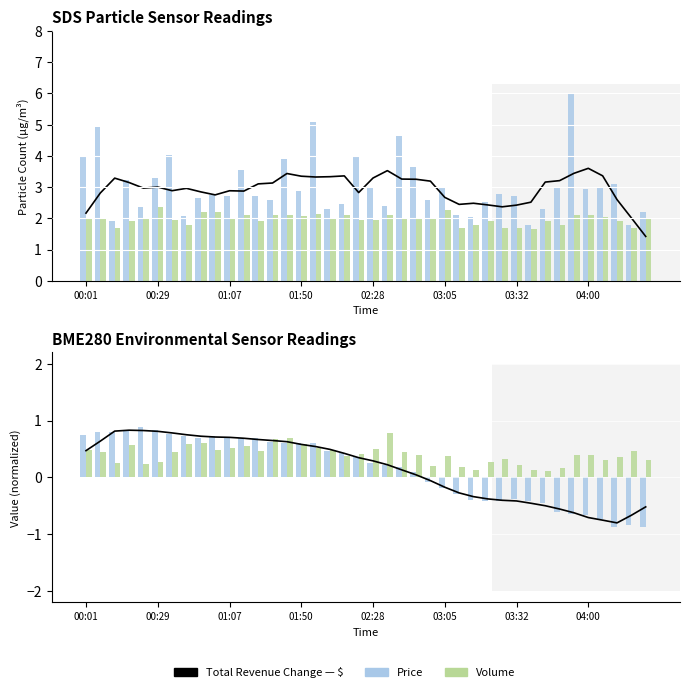

Between 11 and 39, which is larger?

11